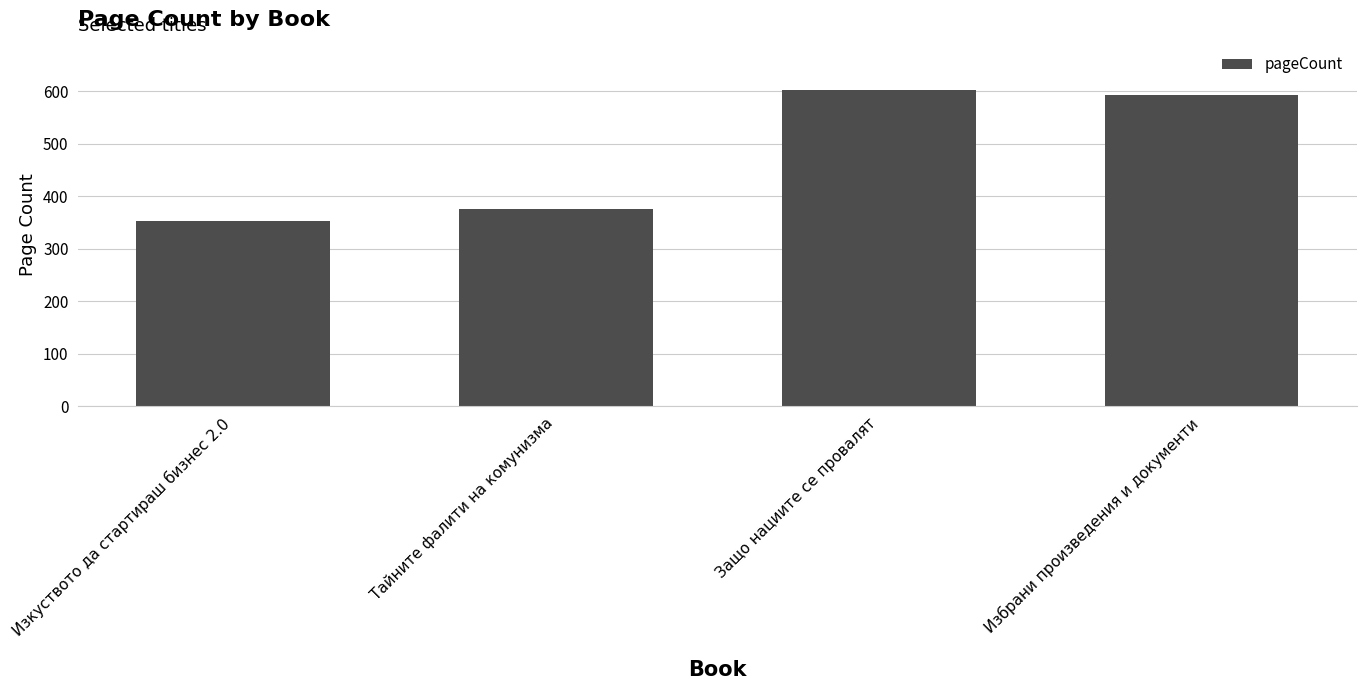

Reading left to right, transcribe all the data shown in this chart.

Изкуството да стартираш бизнес 2.0=352	Тайните фалити на комунизма=376	Защо нациите се провалят=602	Избрани произведения и документи=592